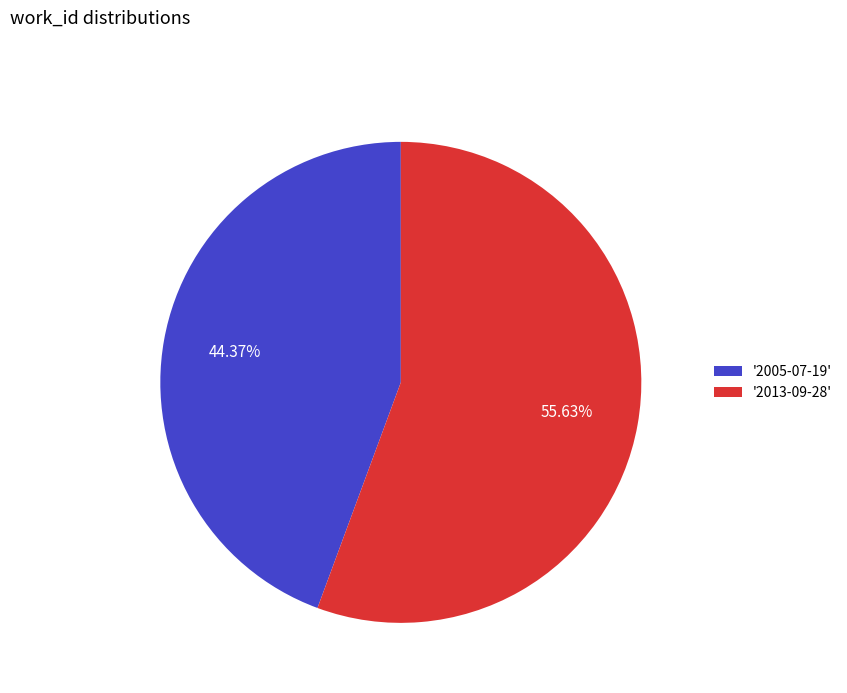

Rank the categories by value from highest to lowest.

'2013-09-28', '2005-07-19'